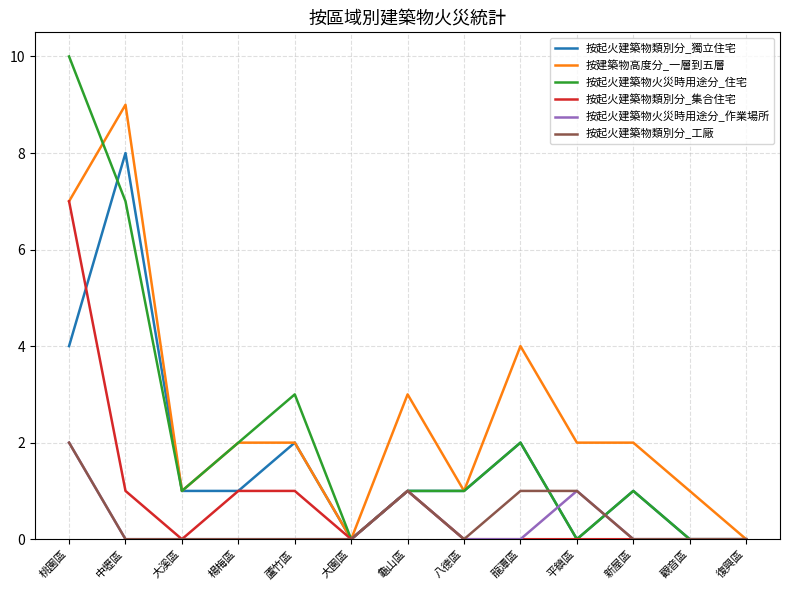

Reading right to left, what are all the values shown in this chart?

按起火建築物類別分_獨立住宅: 復興區=0	觀音區=0	新屋區=1	平鎮區=0	龍潭區=2	八德區=1	龜山區=1	大園區=0	蘆竹區=2	楊梅區=1	大溪區=1	中壢區=8	桃園區=4
按建築物高度分_一層到五層: 復興區=0	觀音區=1	新屋區=2	平鎮區=2	龍潭區=4	八德區=1	龜山區=3	大園區=0	蘆竹區=2	楊梅區=2	大溪區=1	中壢區=9	桃園區=7
按起火建築物火災時用途分_住宅: 復興區=0	觀音區=0	新屋區=1	平鎮區=0	龍潭區=2	八德區=1	龜山區=1	大園區=0	蘆竹區=3	楊梅區=2	大溪區=1	中壢區=7	桃園區=10
按起火建築物類別分_集合住宅: 復興區=0	觀音區=0	新屋區=0	平鎮區=0	龍潭區=0	八德區=0	龜山區=1	大園區=0	蘆竹區=1	楊梅區=1	大溪區=0	中壢區=1	桃園區=7
按起火建築物火災時用途分_作業場所: 復興區=0	觀音區=0	新屋區=0	平鎮區=1	龍潭區=0	八德區=0	龜山區=1	大園區=0	蘆竹區=0	楊梅區=0	大溪區=0	中壢區=0	桃園區=2
按起火建築物類別分_工廠: 復興區=0	觀音區=0	新屋區=0	平鎮區=1	龍潭區=1	八德區=0	龜山區=1	大園區=0	蘆竹區=0	楊梅區=0	大溪區=0	中壢區=0	桃園區=2